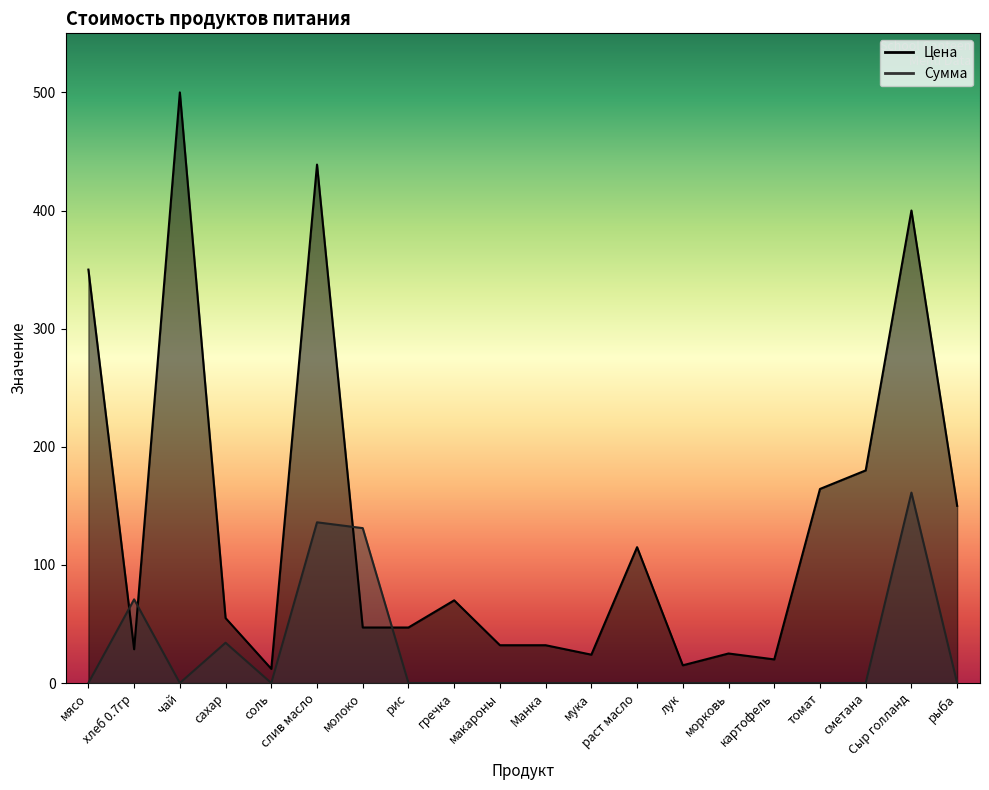

What is the label of the 14th point from the right?

молоко